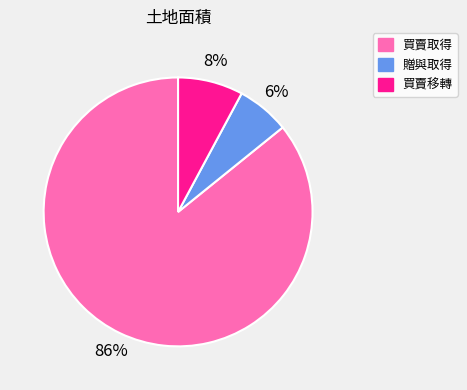

What is the ratio of the value at 買賣移轉 to the value at 買賣取得?

0.1